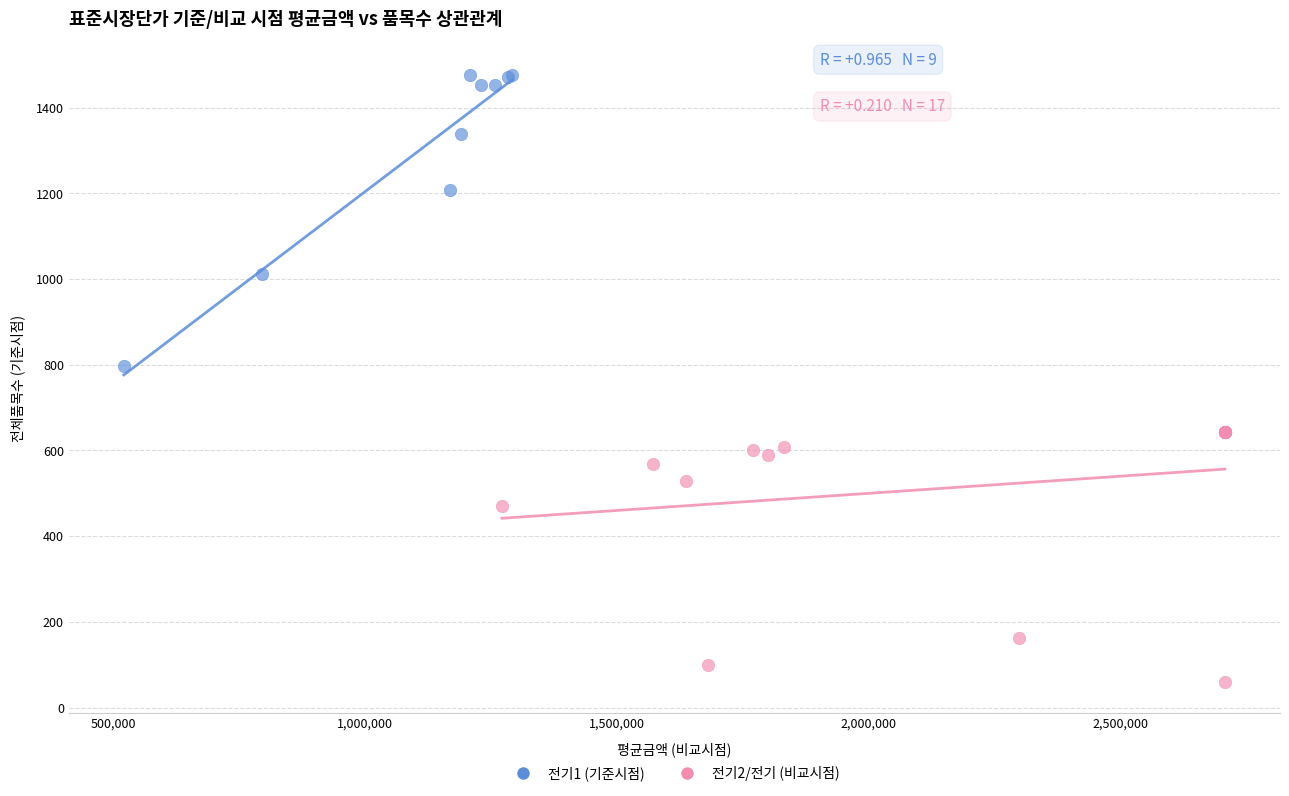

Which series has the widest spread of Y values?

전기1 (기준시점)